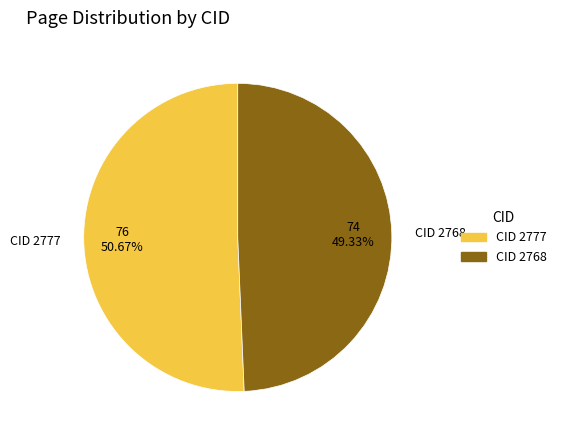

Is there a majority slice in this chart?

Yes